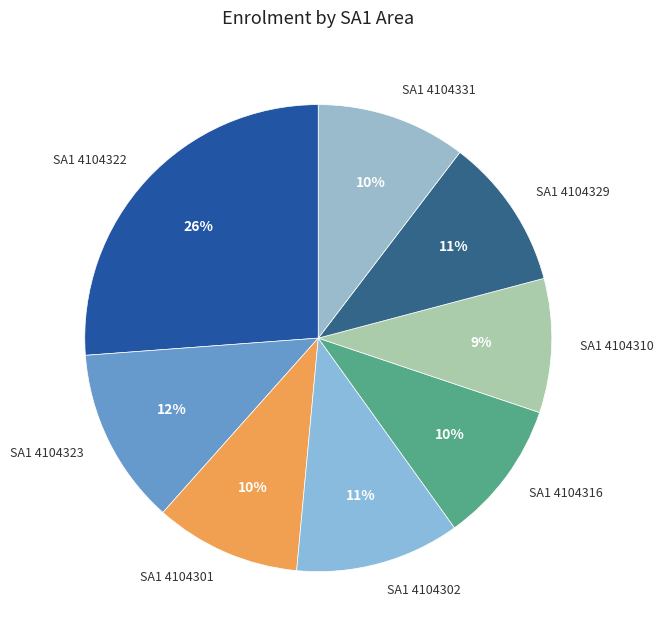

To the nearest percent, what percentage of the pie is SA1 4104316?

10%